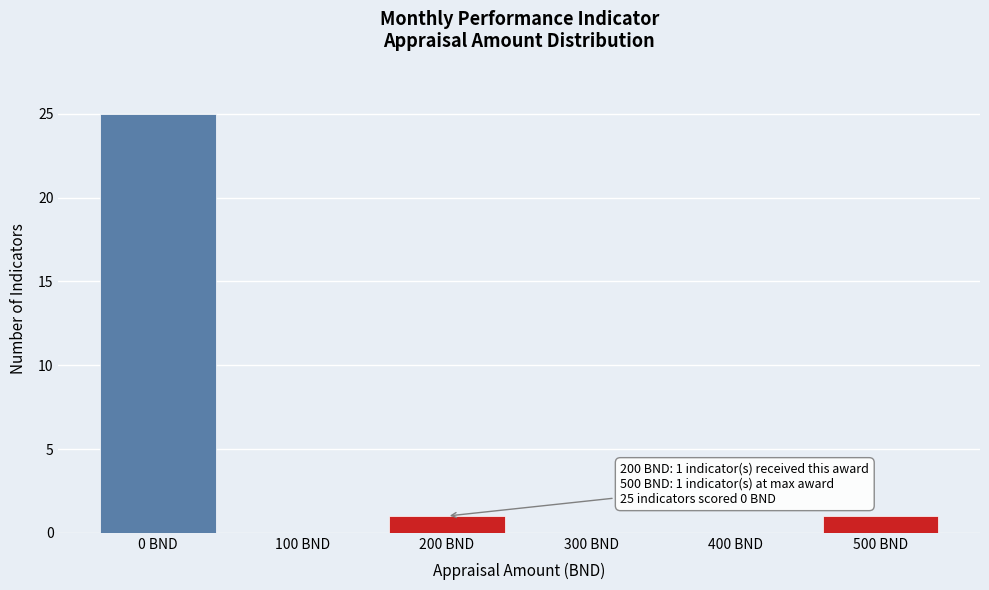

Reading right to left, list all the values displayed in this chart.

500 BND=1	400 BND=0	300 BND=0	200 BND=1	100 BND=0	0 BND=25